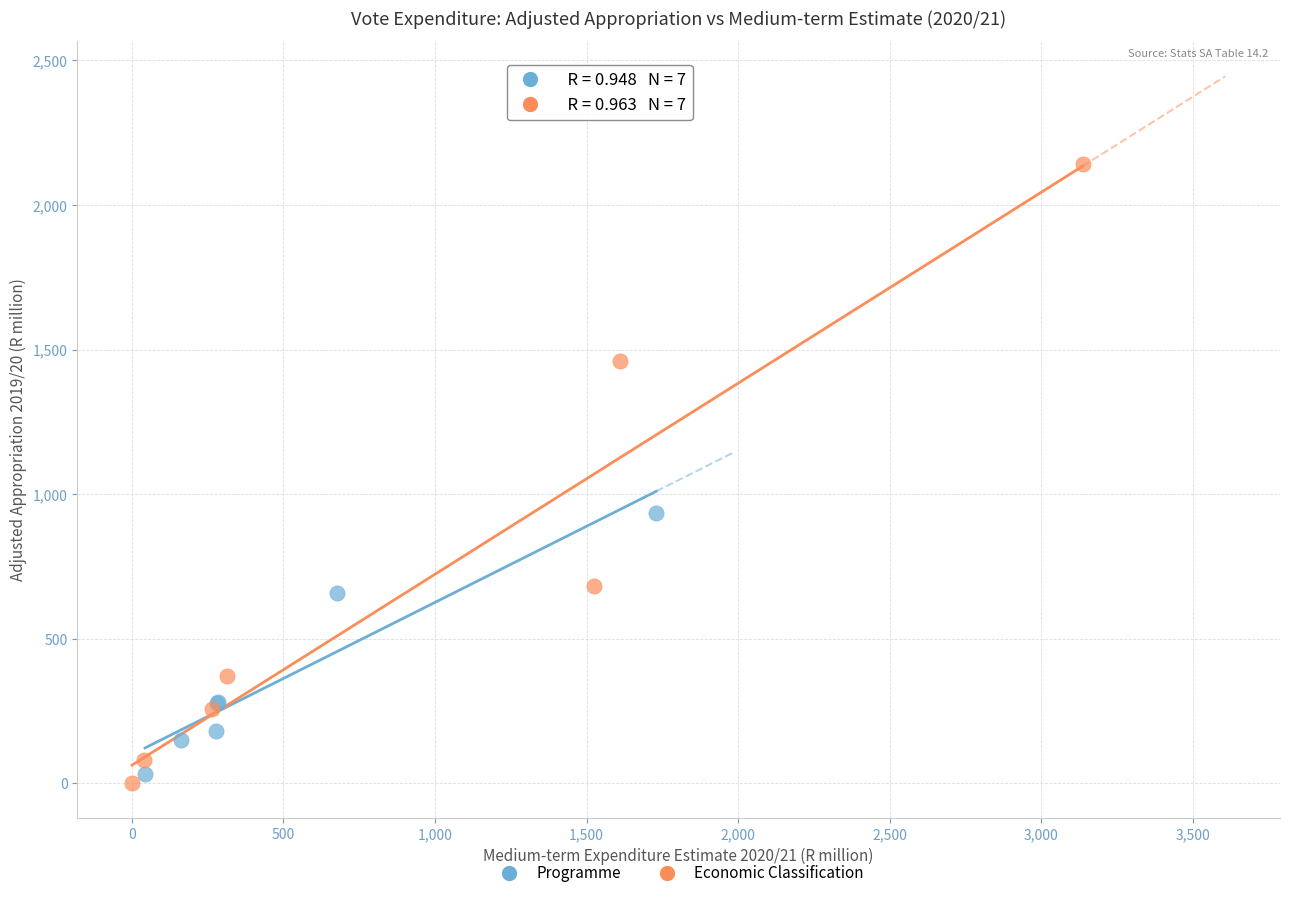

Which series reaches the maximum Y coordinate?

Economic Classification